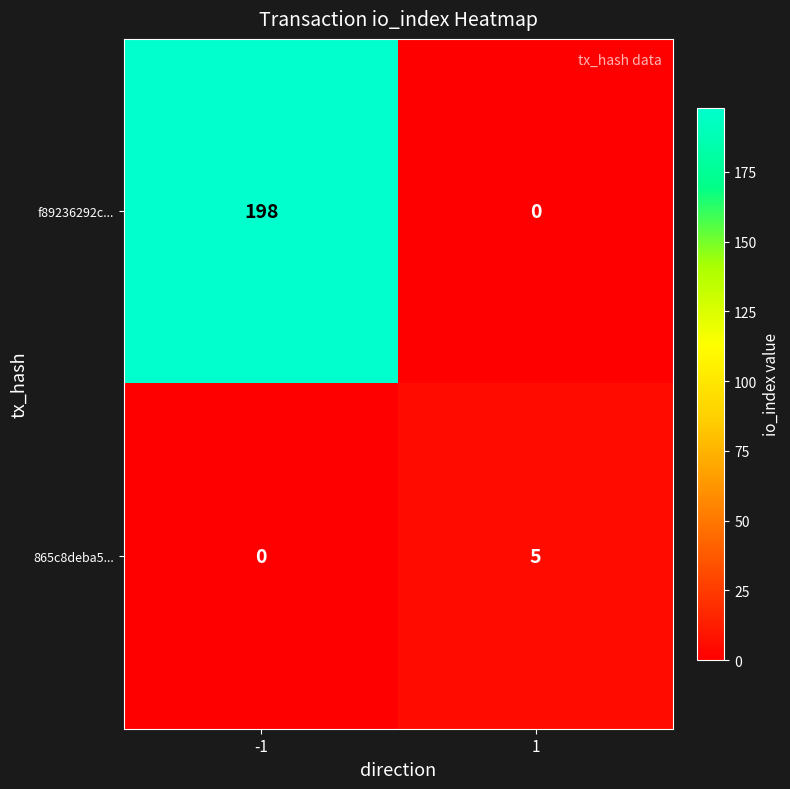

What is the greatest value displayed?

198